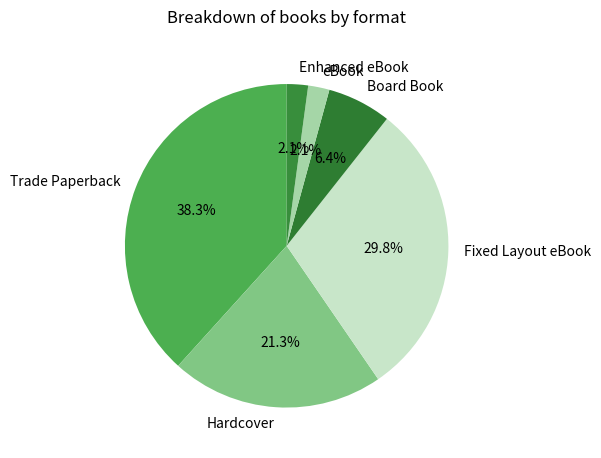

Between eBook and Fixed Layout eBook, which is larger?

Fixed Layout eBook